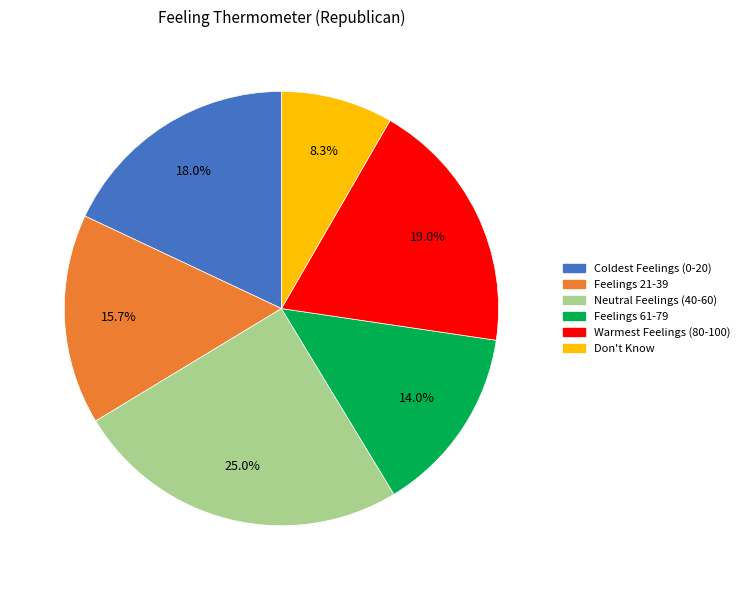

Is there a majority slice in this chart?

No